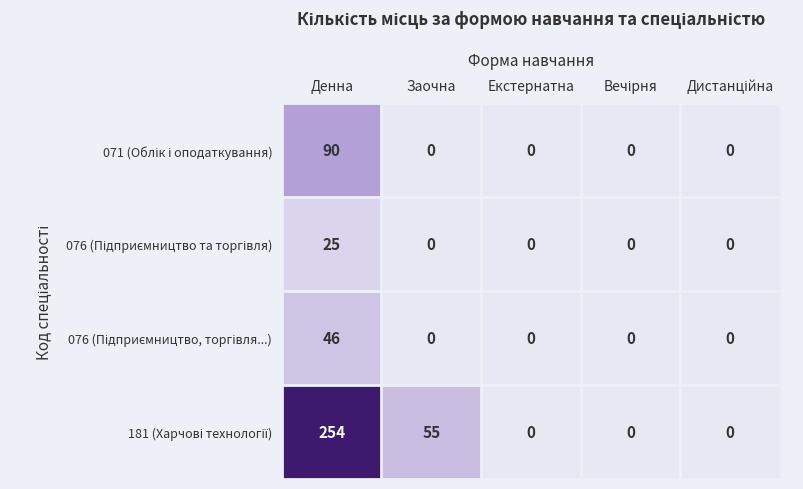

What is the greatest value displayed?

254